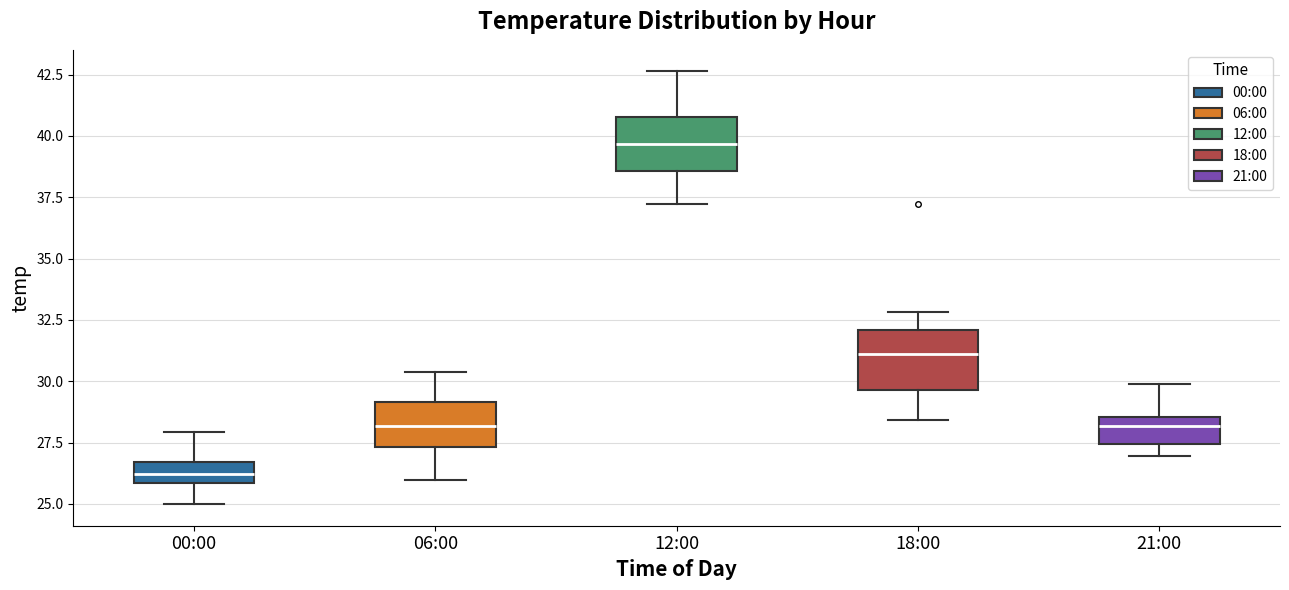

Which box's median line is the highest?

12:00